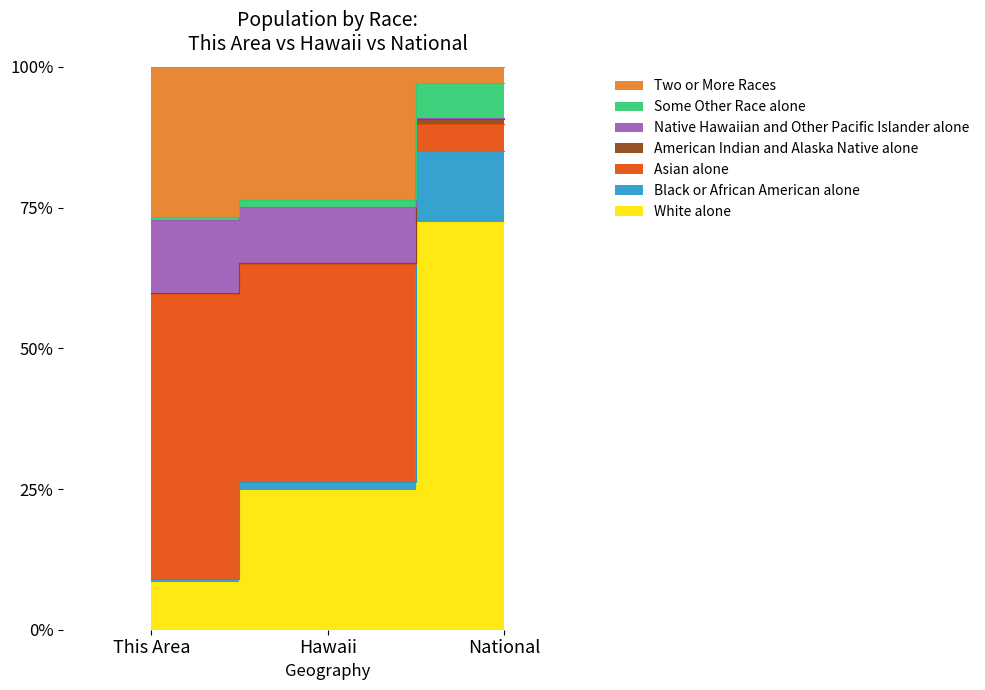

How many data points in American Indian and Alaska Native alone are above 65?

2